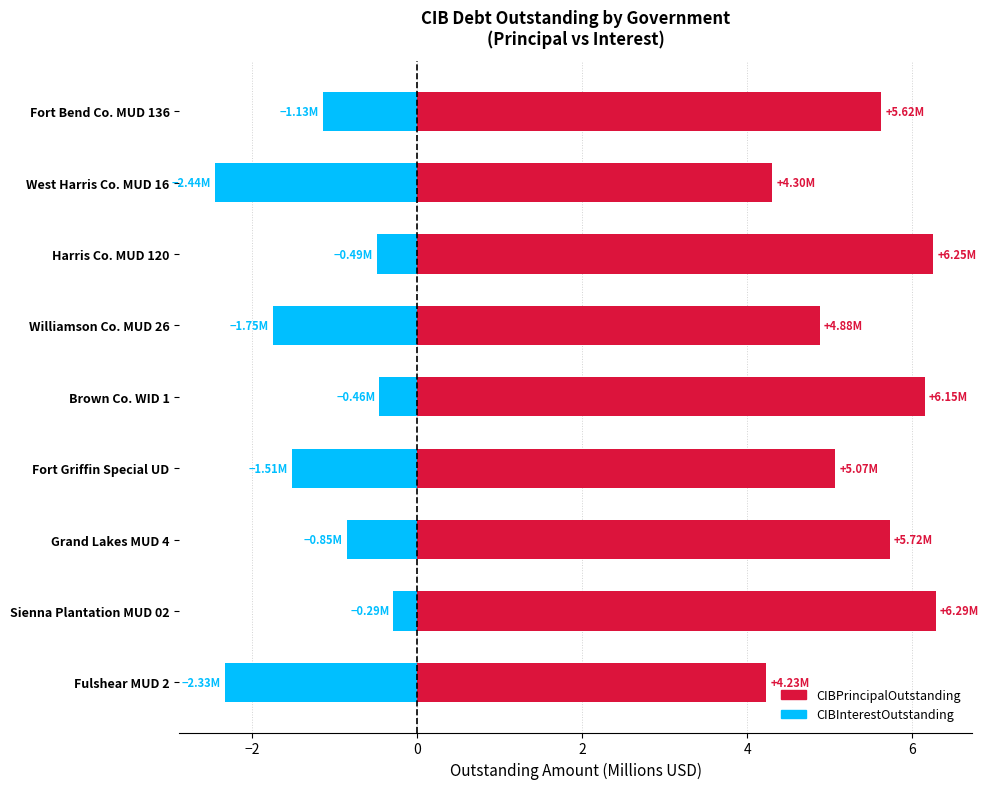

List the series in order of their peak value, highest first.

CIBPrincipalOutstanding, CIBInterestOutstanding